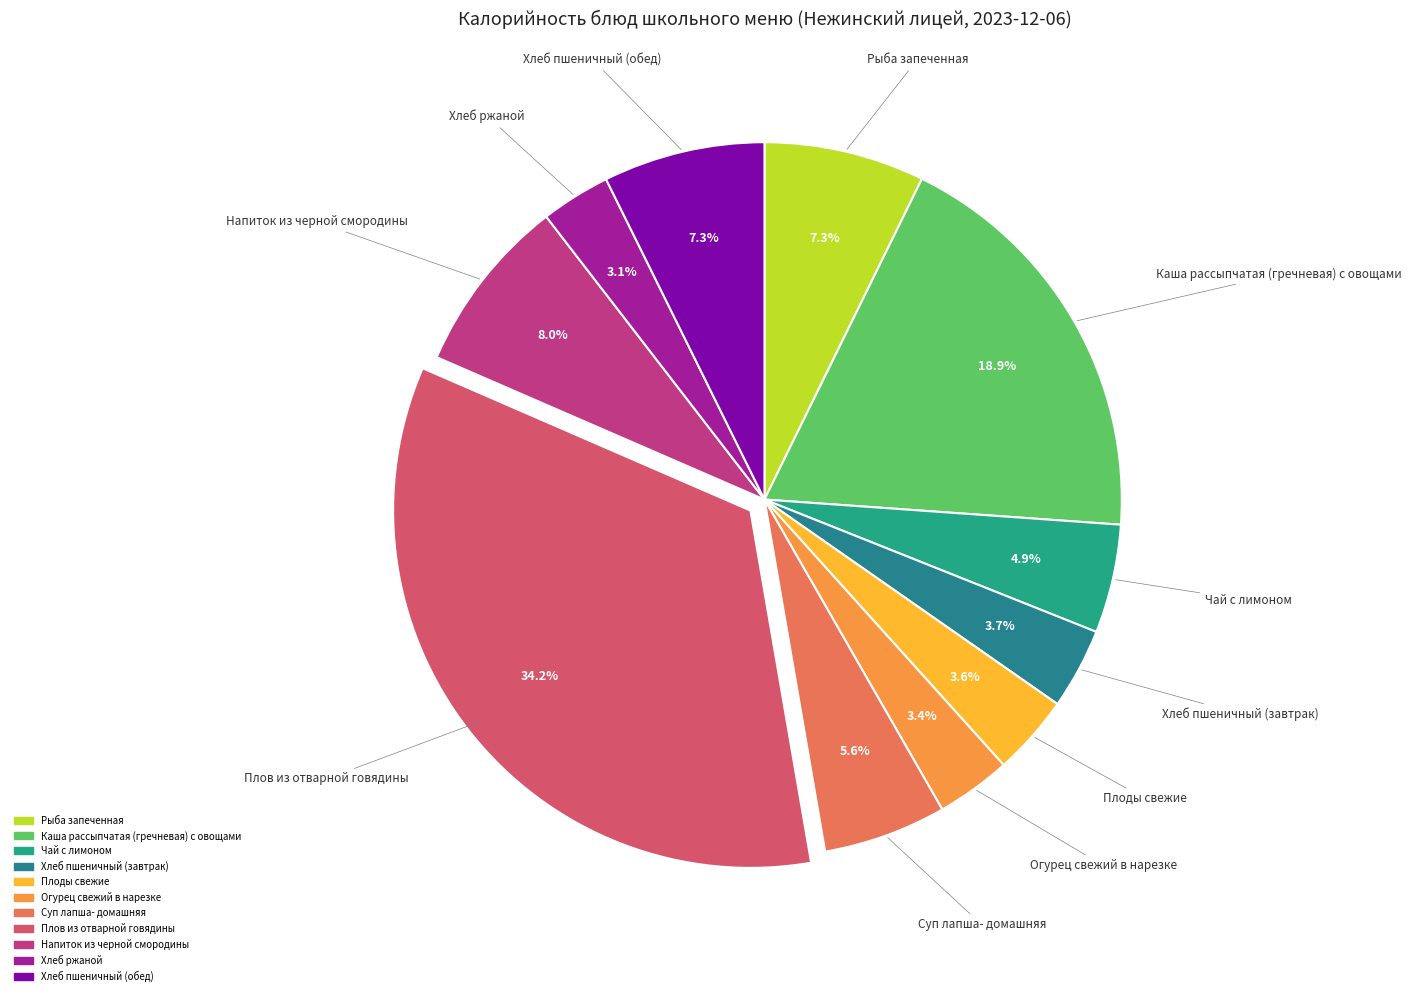

What percentage is the Хлеб ржаной slice, to the nearest percent?

3%